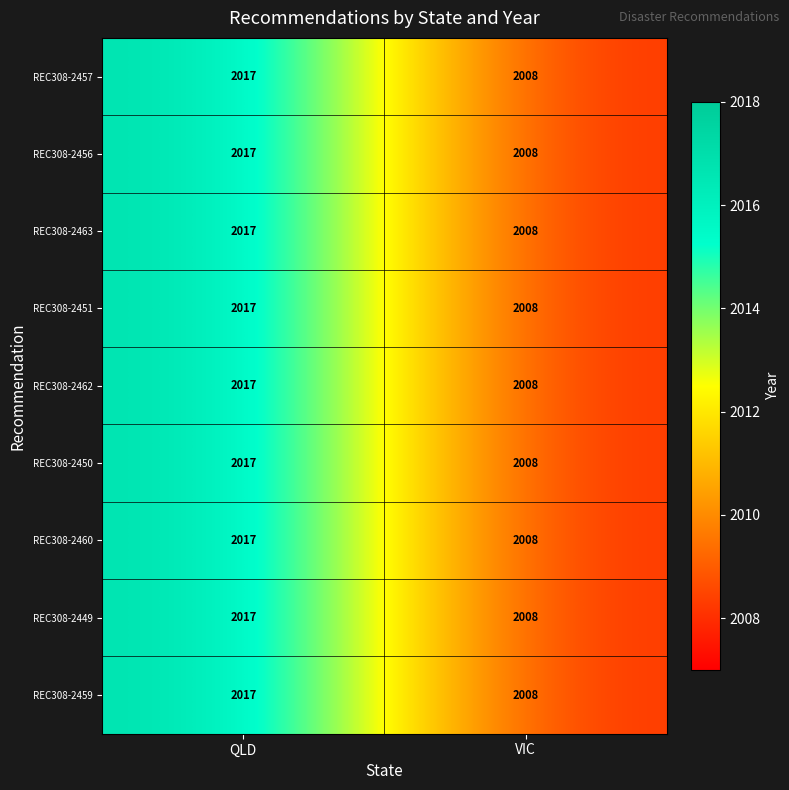

The value of REC308-2457 at VIC is 1353. True or false?

False